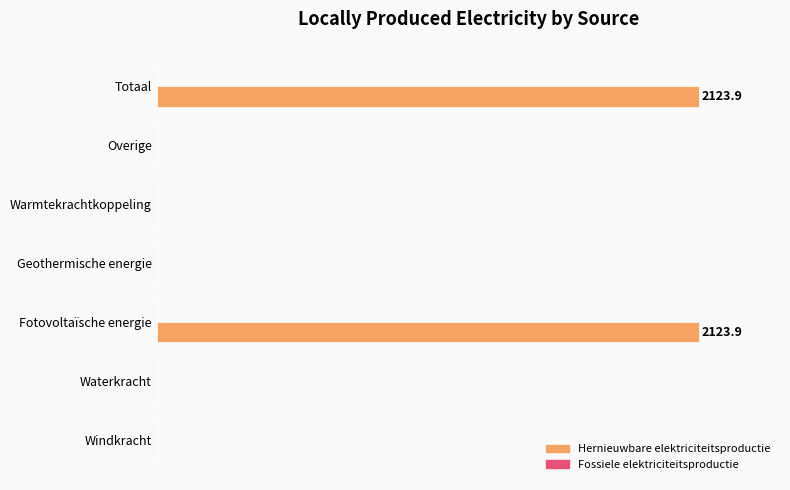

Does the chart contain any negative values?

No